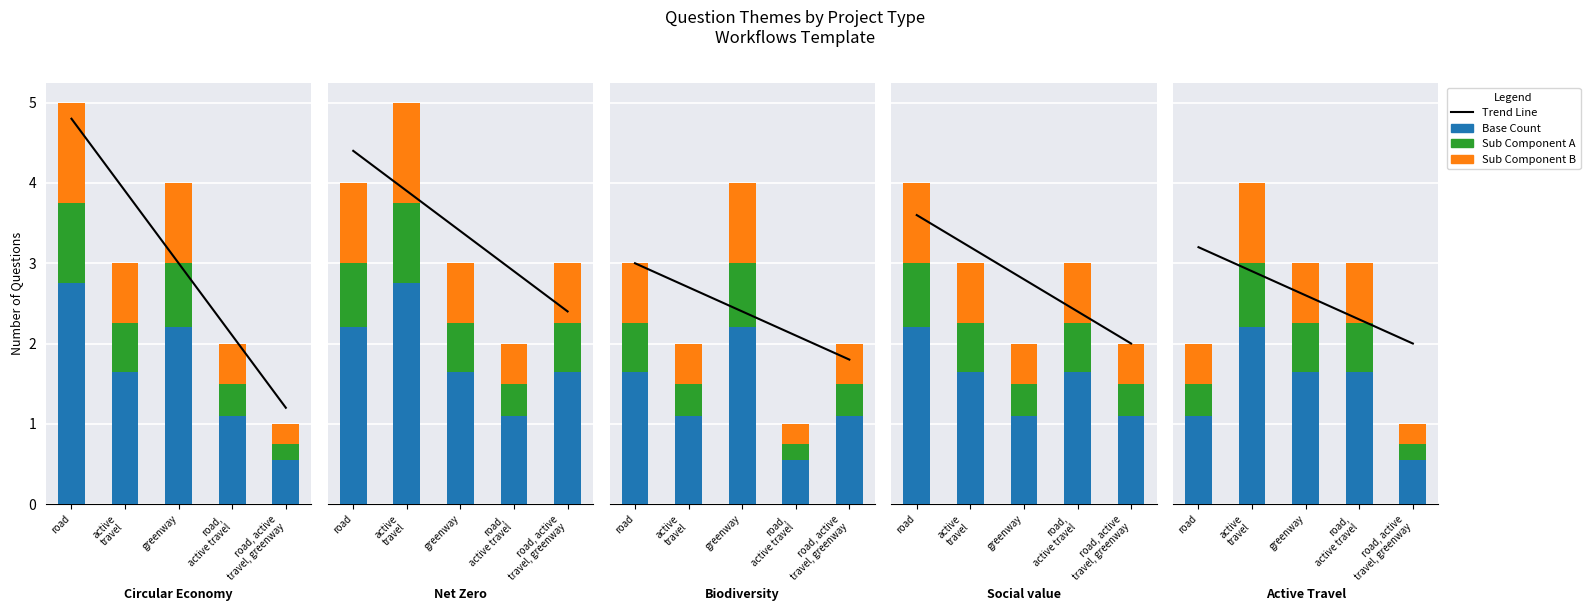

What is the value of the Sub A bar at the 2nd from the left?

0.8